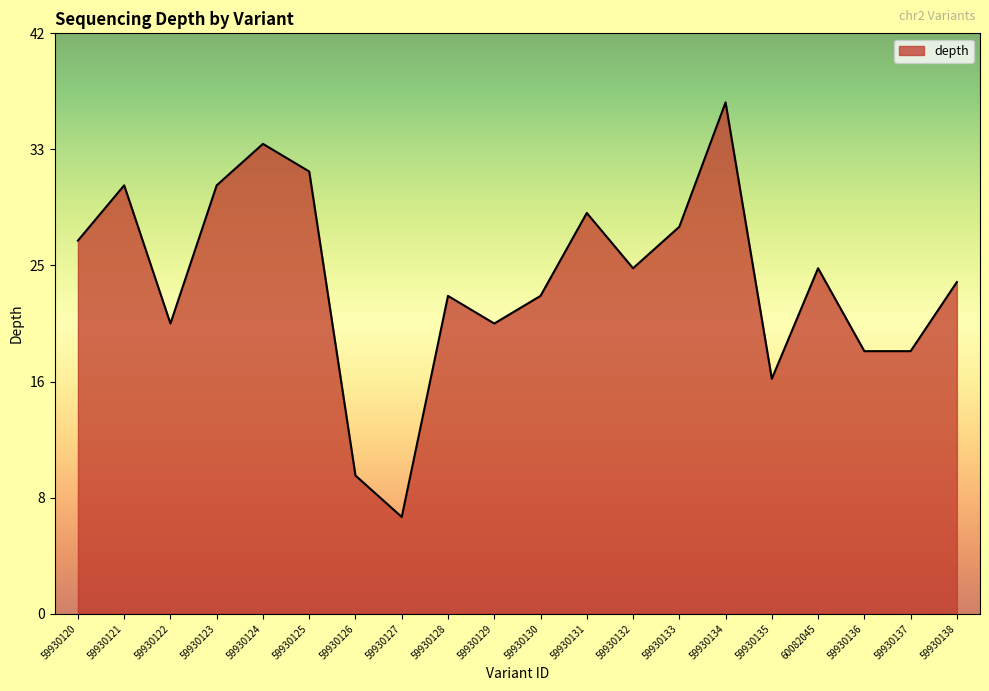

What is the value of the 18th point from the left?

19